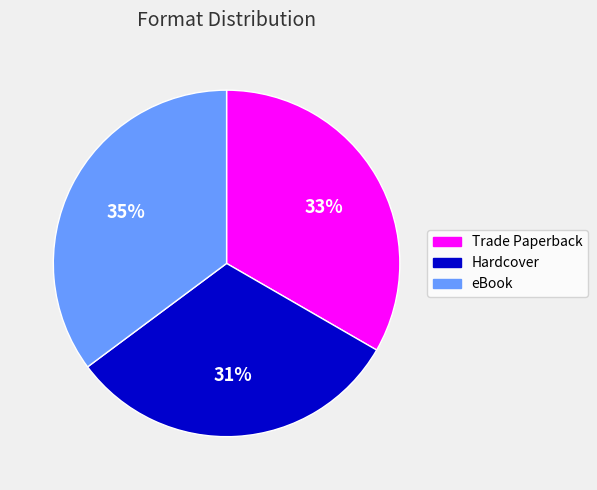

What is the ratio of the value at Hardcover to the value at Trade Paperback?

0.9